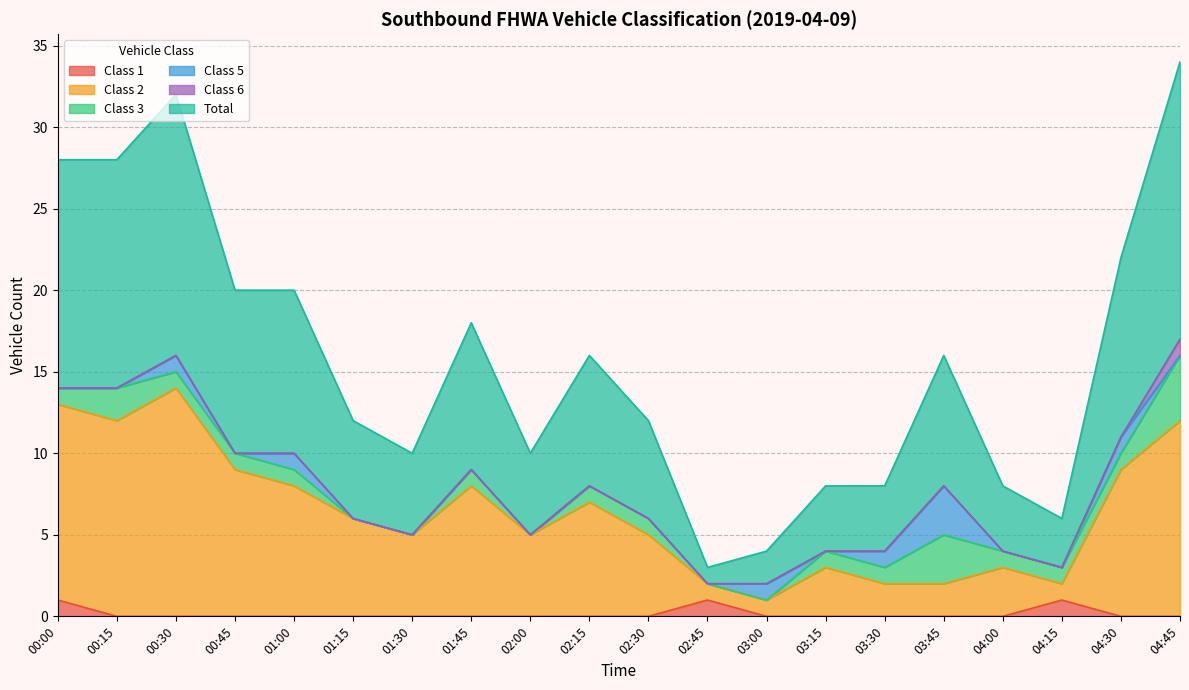

What is the difference between the second highest and minimum values in the Class 1 series?

1